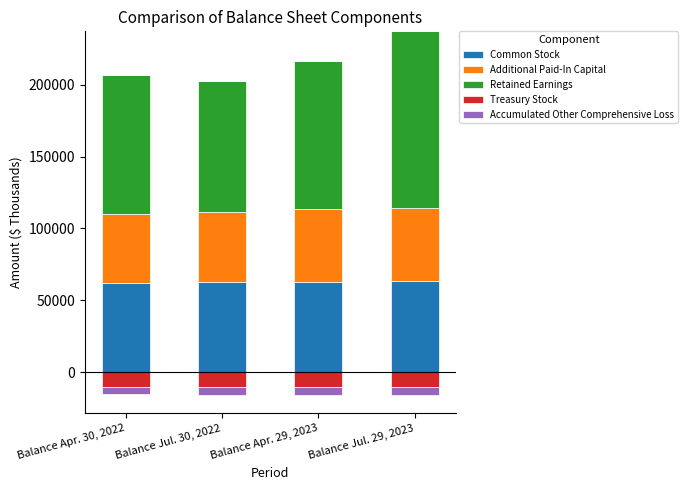

Is the value of Additional Paid-In Capital at Balance Apr. 30, 2022 greater than the value of Common Stock at Balance Apr. 29, 2023?

No